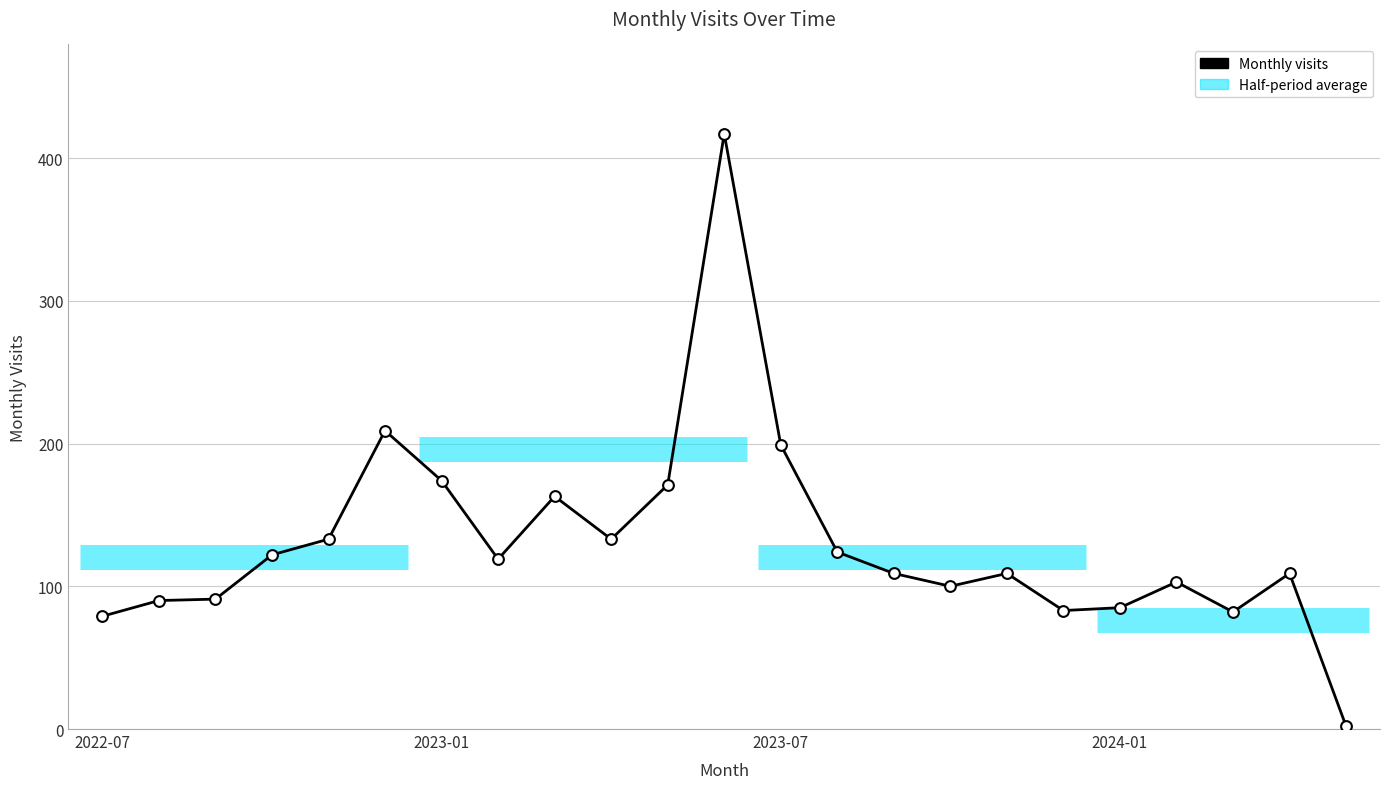

What is the greatest value displayed?

417